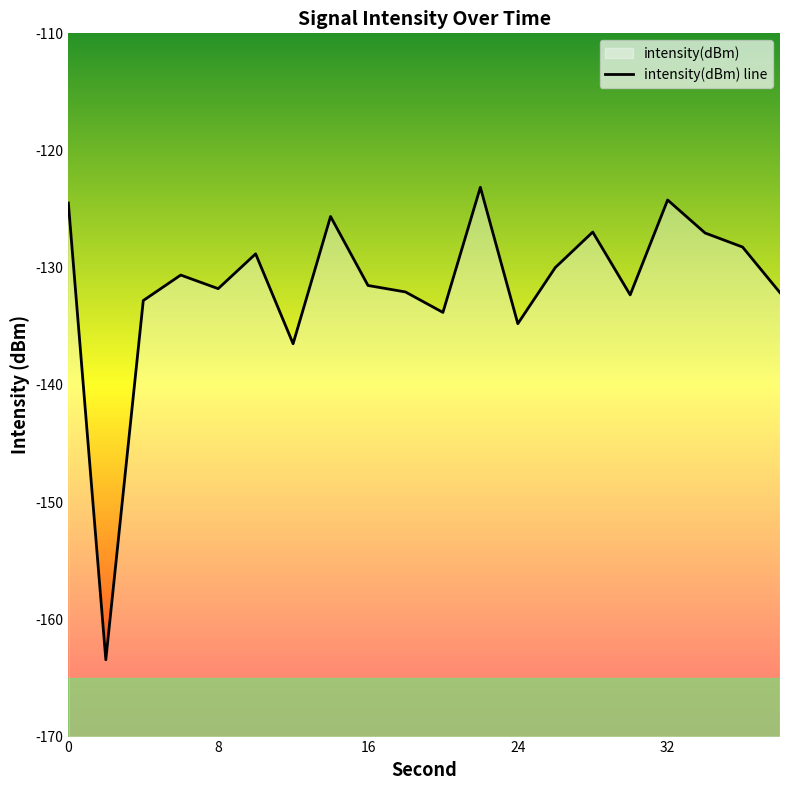

What is the value of the 2nd point from the left?

-163.4